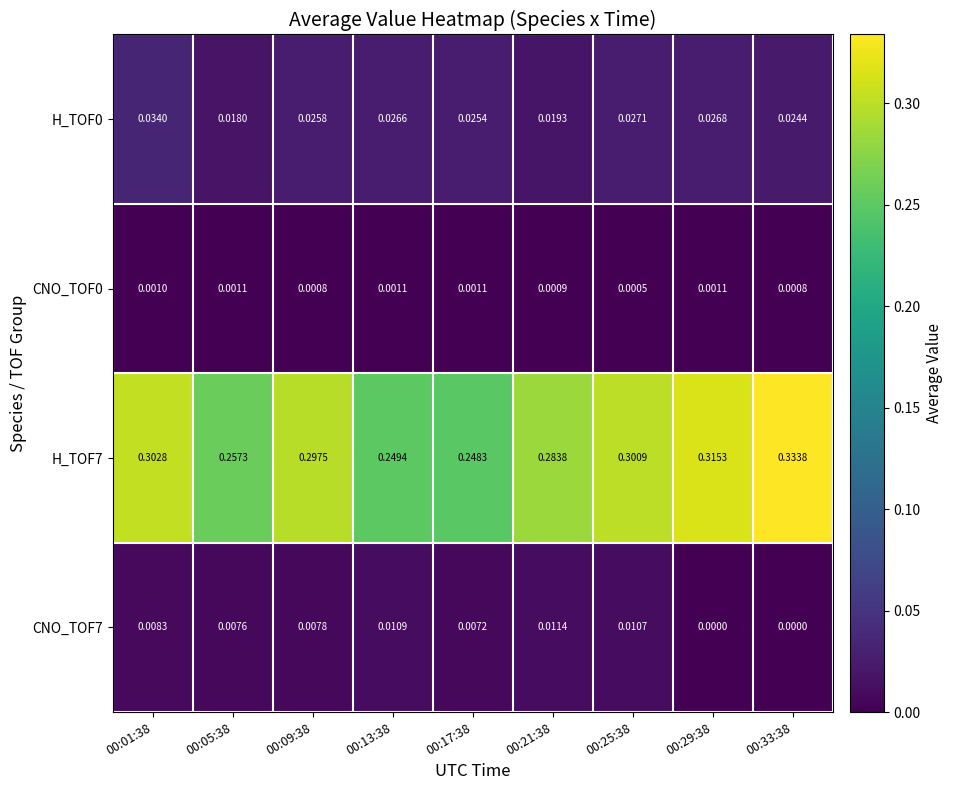

Is the value of CNO_TOF0 at 00:29:38 greater than the value of CNO_TOF7 at 00:21:38?

No